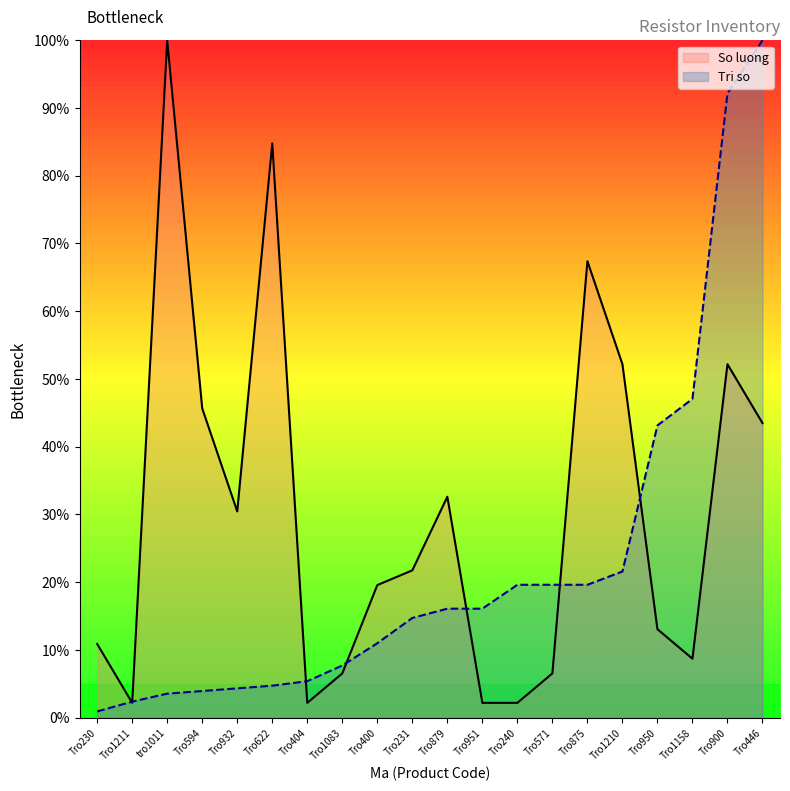

What is the value of the So luong point at the 14th from the left?

6.5